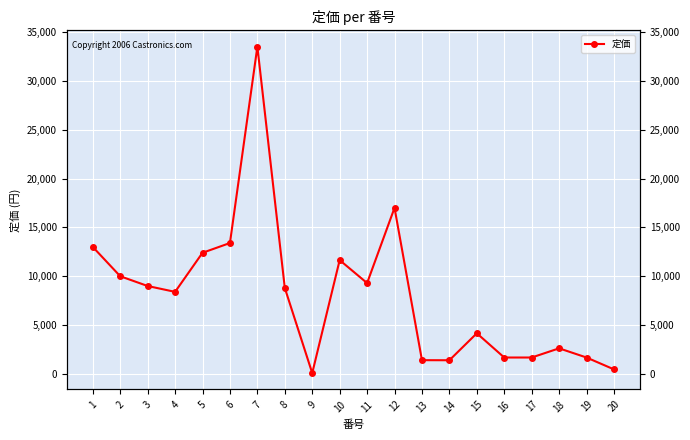

What is the greatest value displayed?

33500.0